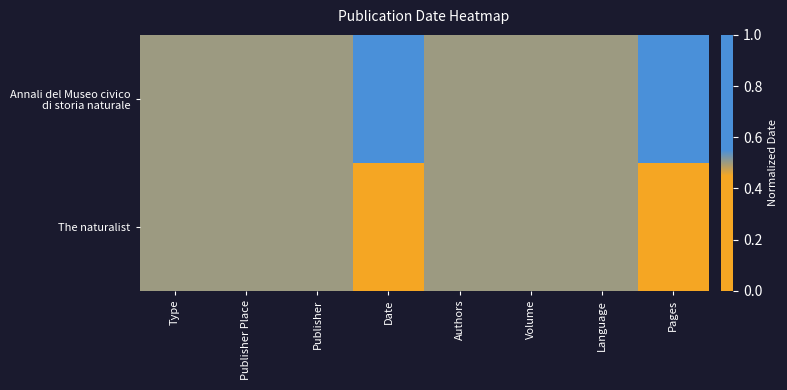

At how many categories does at least one series exceed 0?

8